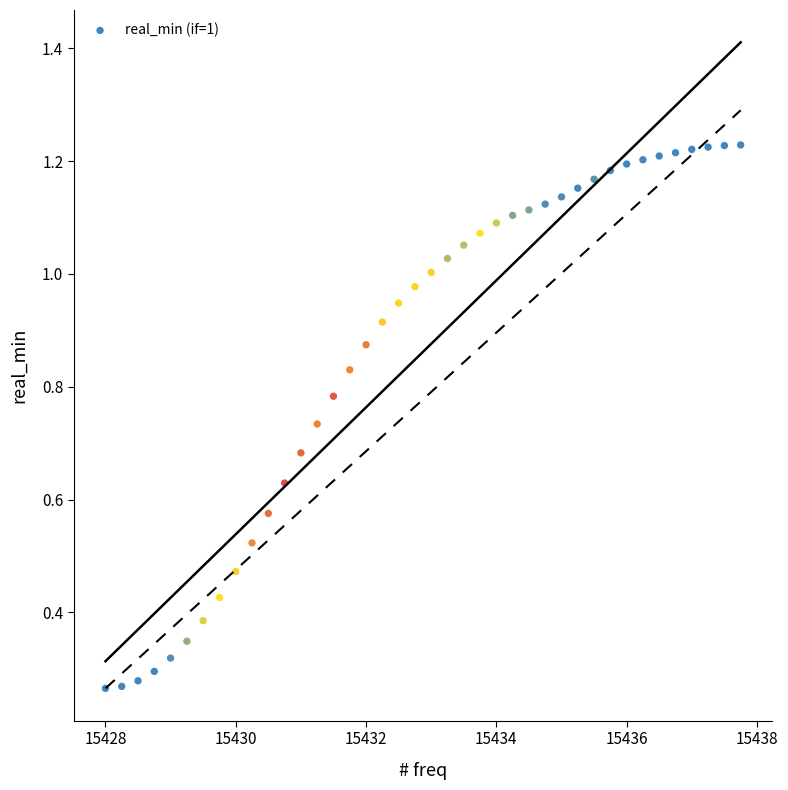

What is the range of X values (max minus min)?

9.8